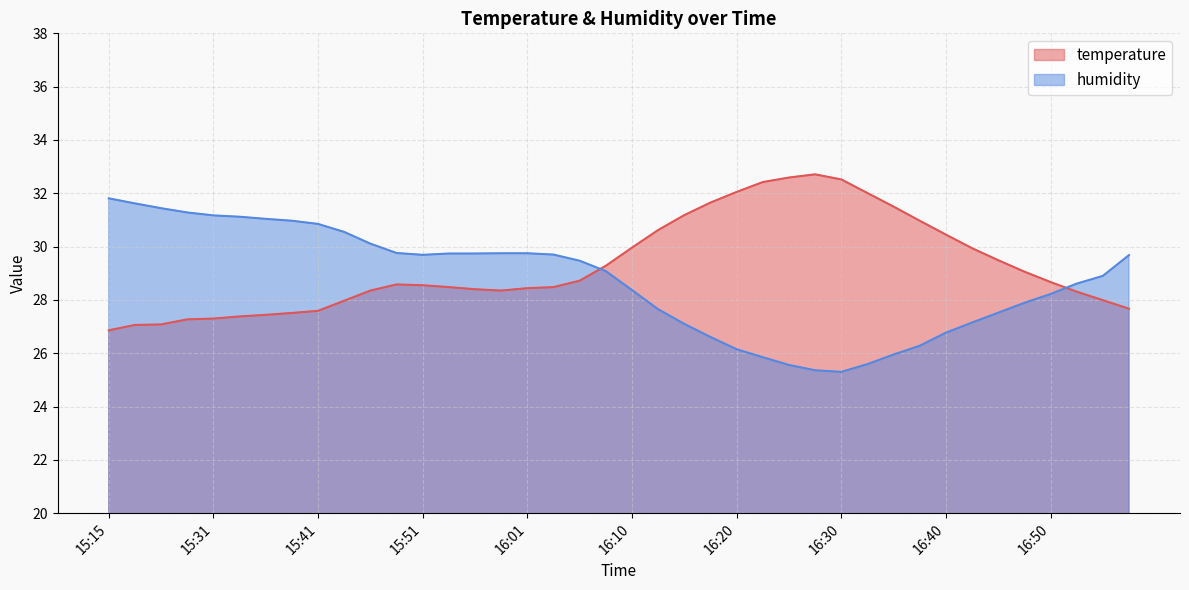

What is the lowest value of the humidity series?

25.3